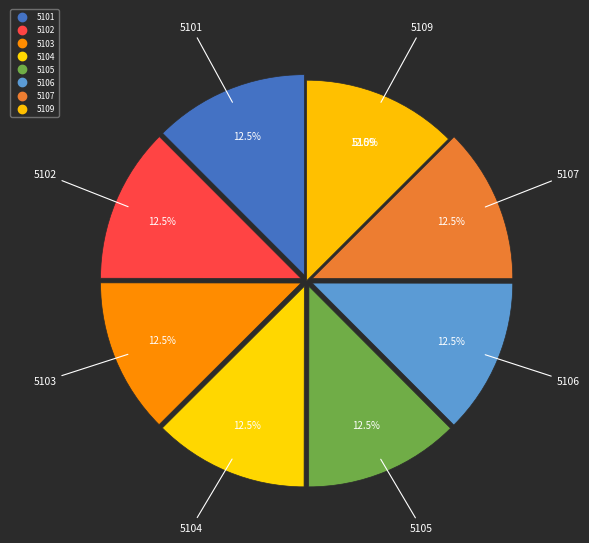

What percentage is the 5109 slice, to the nearest percent?

13%